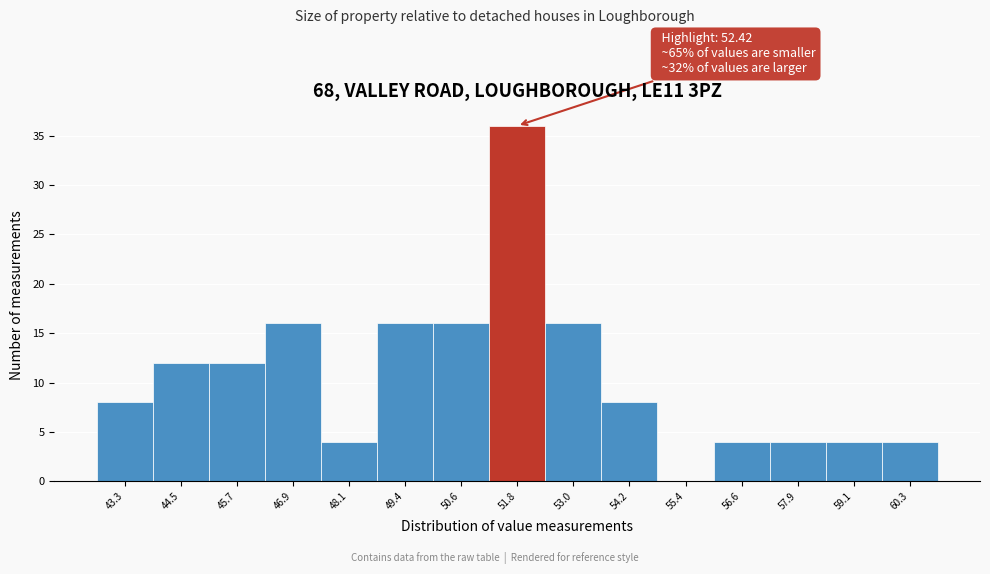

Reading left to right, extract all data points from this chart.

43.3=8	44.5=12	45.7=12	46.9=16	48.1=4	49.4=16	50.6=16	51.8=36	53.0=16	54.2=8	55.4=0	56.6=4	57.9=4	59.1=4	60.3=4